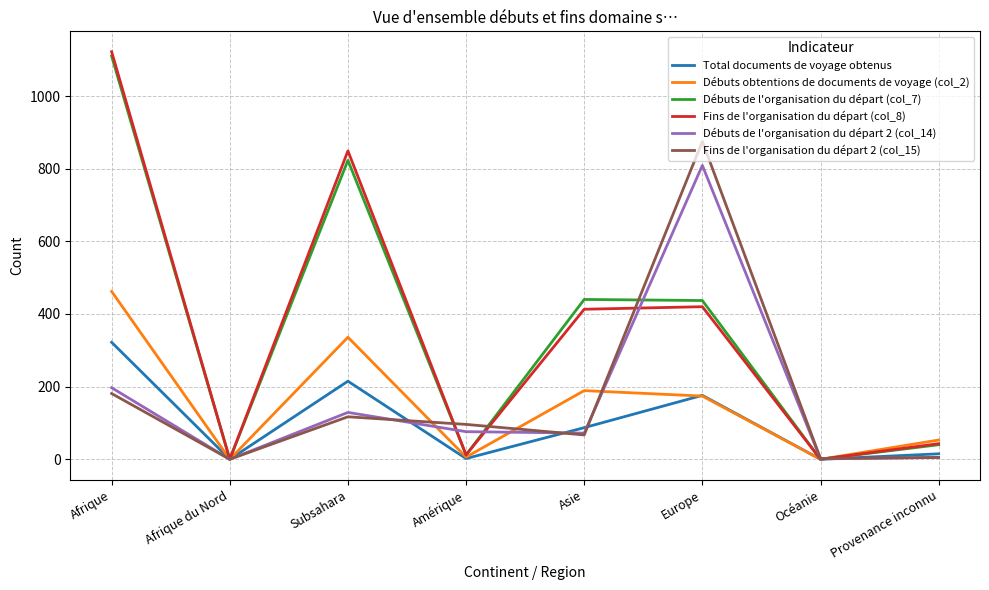

What is the spread (max minus min) of values at Afrique?

941